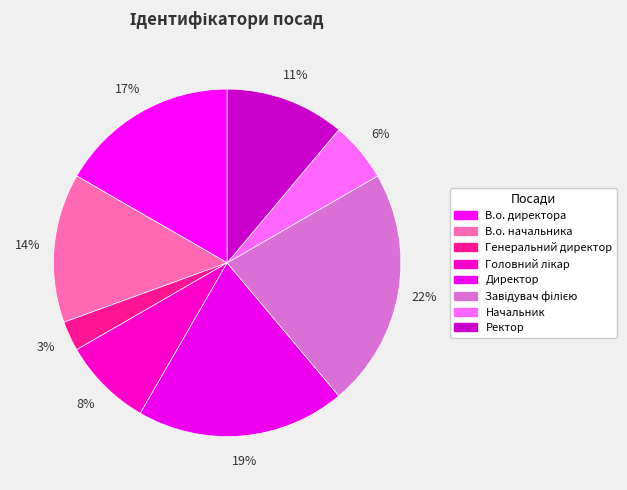

Count the number of slices in the pie.

8